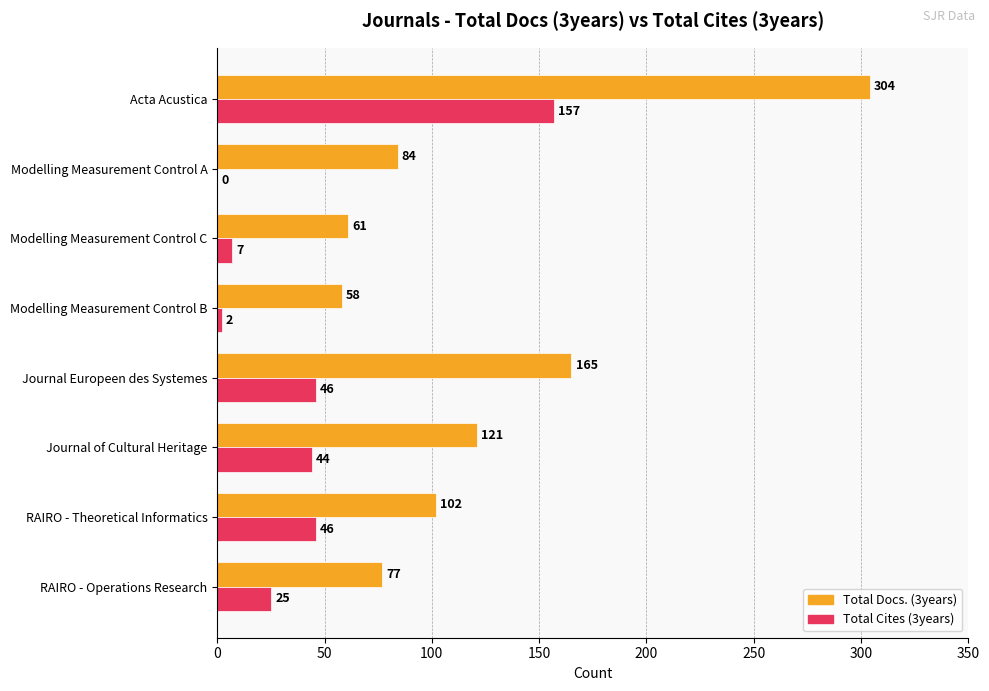

Count the number of categories in the chart.

8